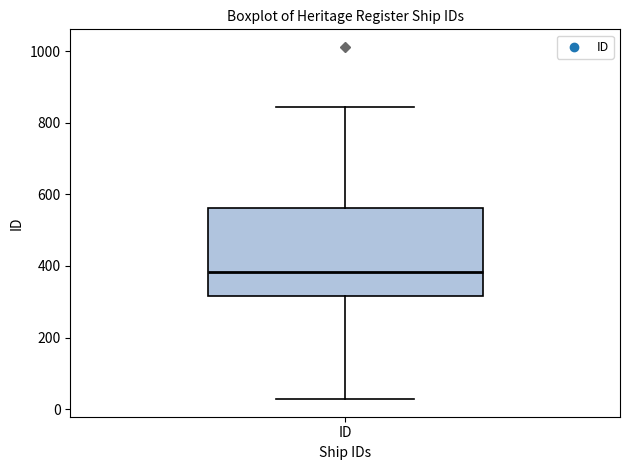

Where does the upper whisker of the box for ID end on the y-axis? The values are not printed on the chart, so give them approximately, as read against the axis.

840